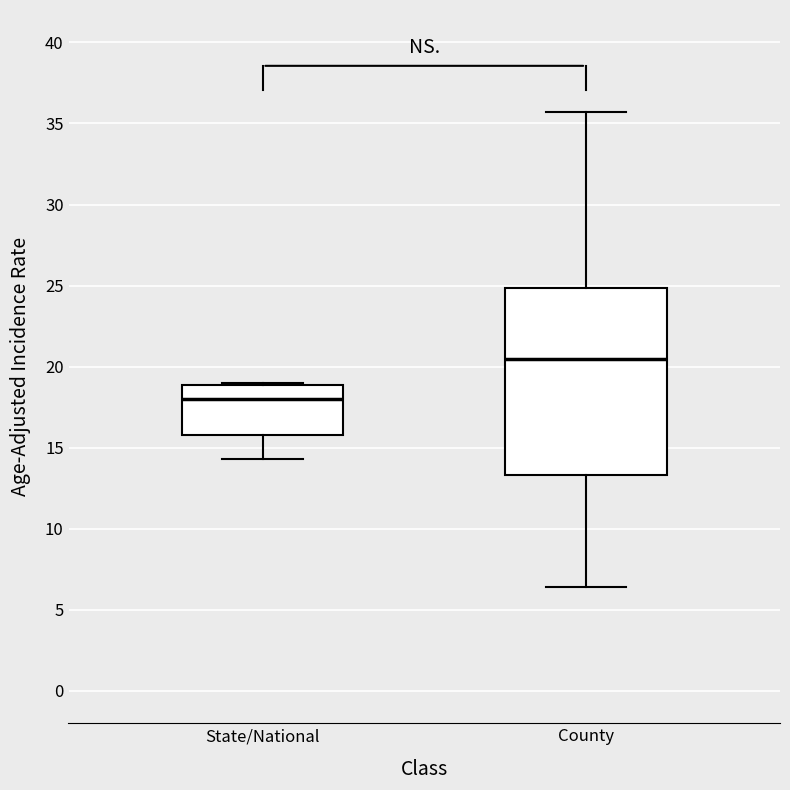

Reading left to right, read every box against the y-axis: the position of its median line, the range the box covers, and the ends of its whiskers. The values are not printed on the chart, so give them approximately, as read against the axis.

State/National: median 18.0, box 16.0 to 19.0, whiskers 14.5 to 19.0
County: median 20.5, box 13.5 to 25.0, whiskers 6.5 to 35.5